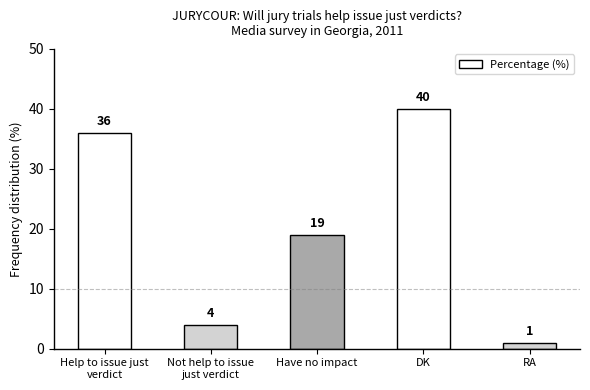

Reading right to left, transcribe all the data shown in this chart.

1	40	19	4	36